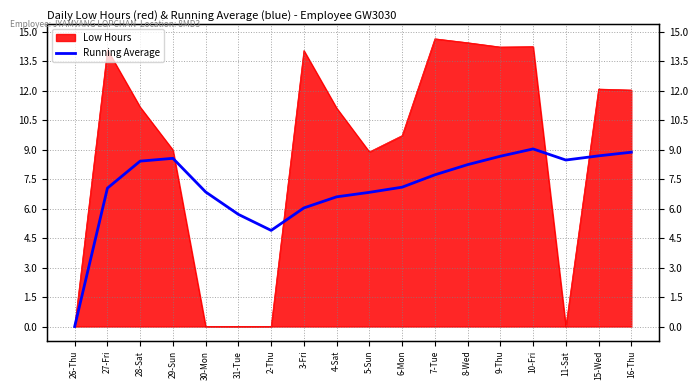

What position from the left is 9-Thu?

14